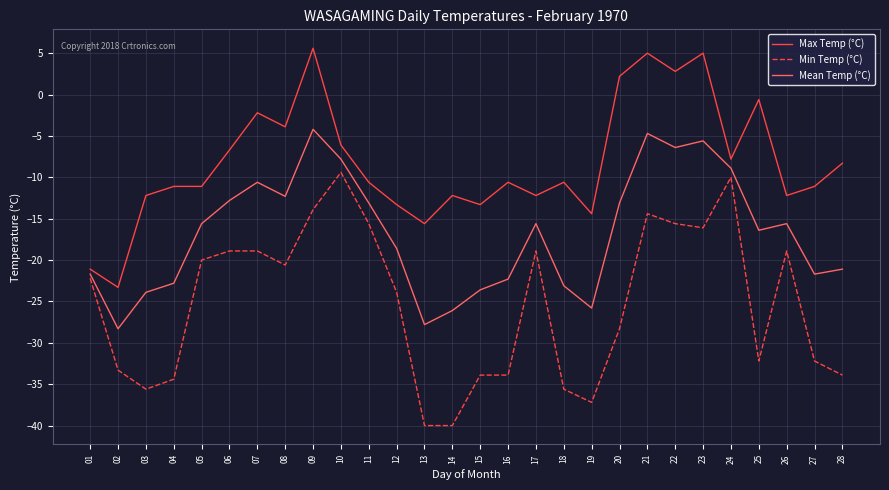

What is the sum of all Max Temp (°C) values?

-229.9